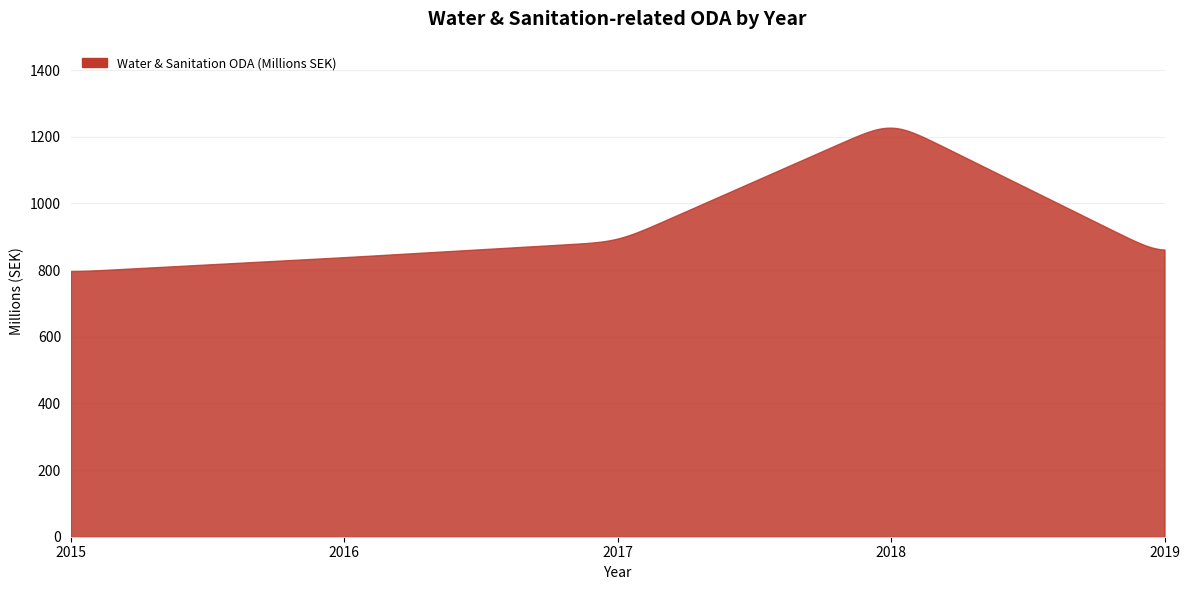

What is the maximum value shown in the chart?

1227.1